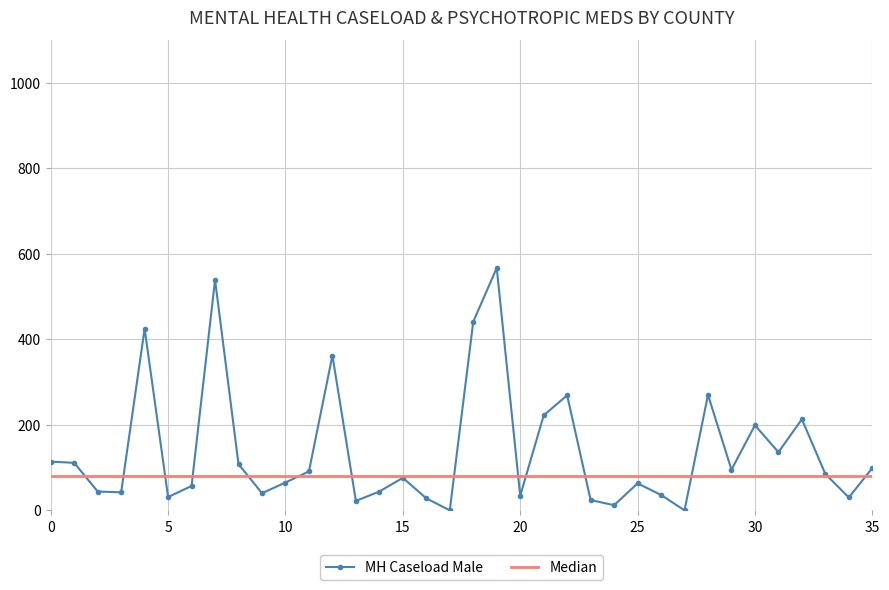

What is the highest value of the MH Caseload Male series?

567